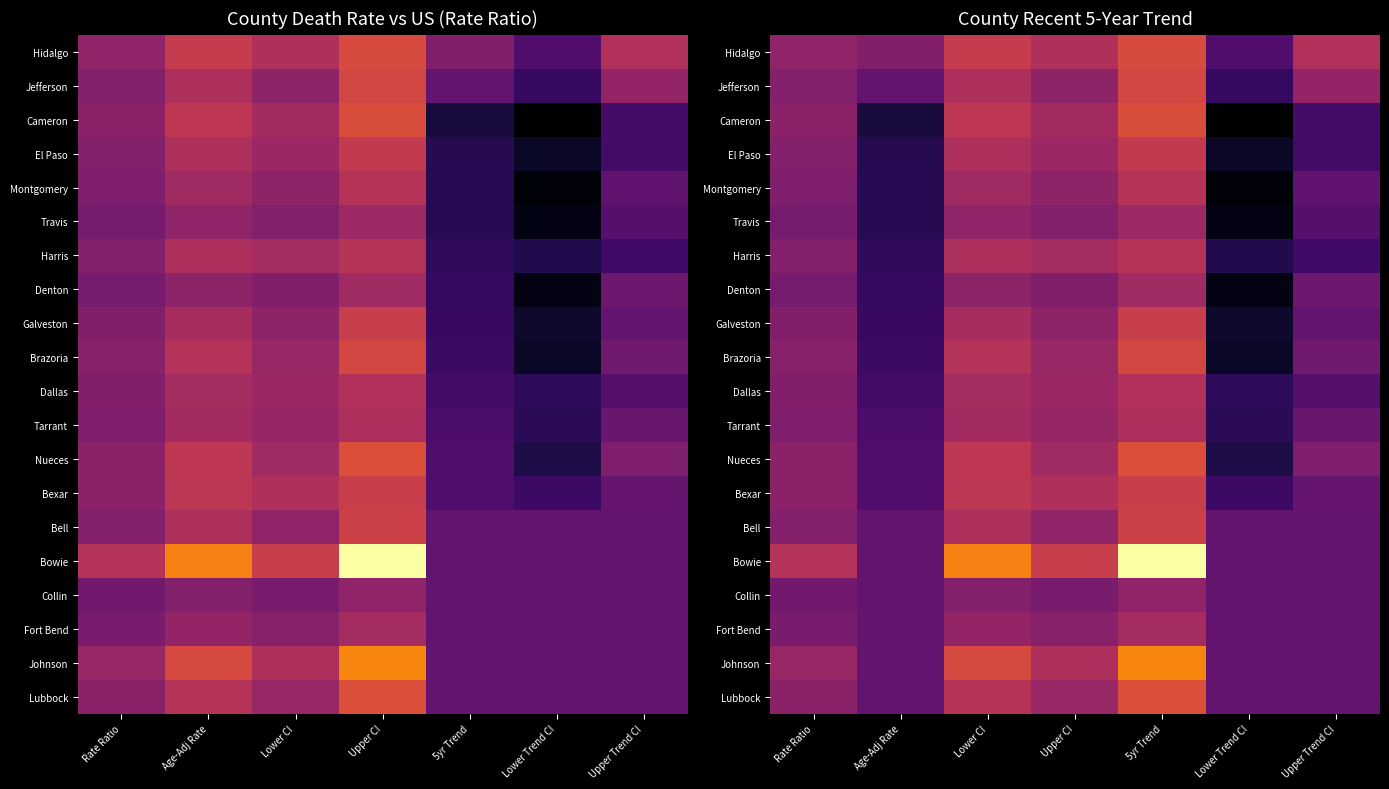

True or false: Fort Bend has a value of 2.7 at Rate Ratio.

False